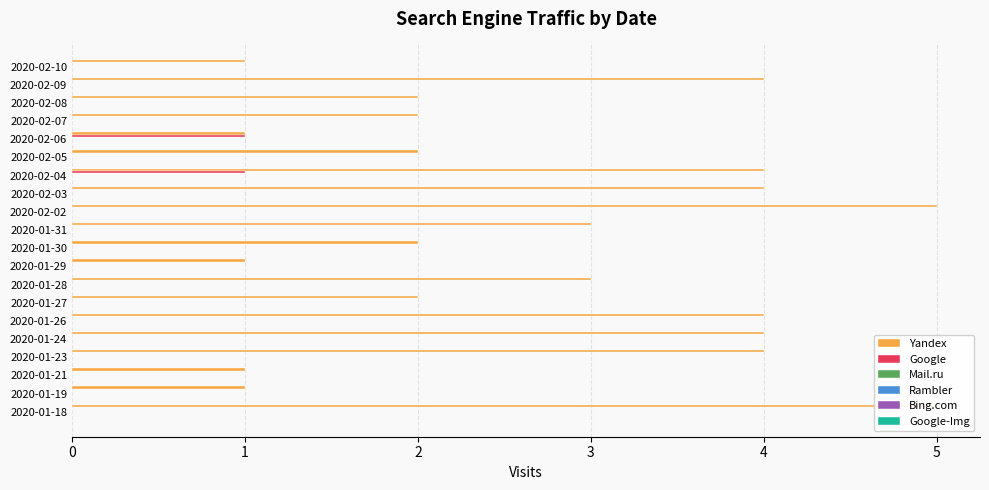

Which series has the largest range (max minus min)?

Yandex